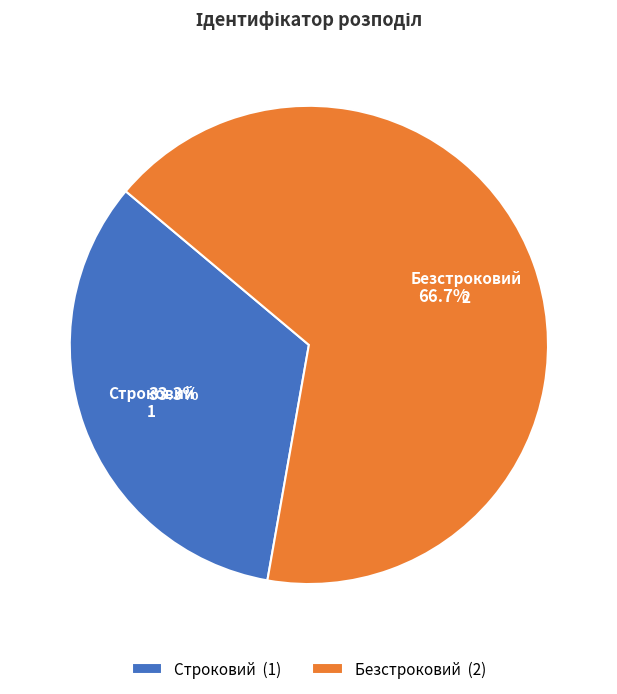

Combined, do Безстроковий and Строковий account for over 50%?

Yes